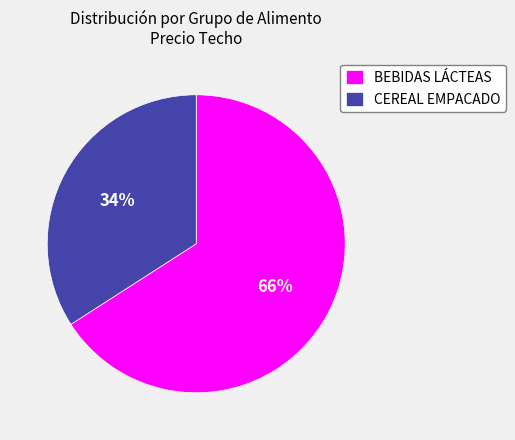

Is BEBIDAS LÁCTEAS the majority of the pie?

Yes